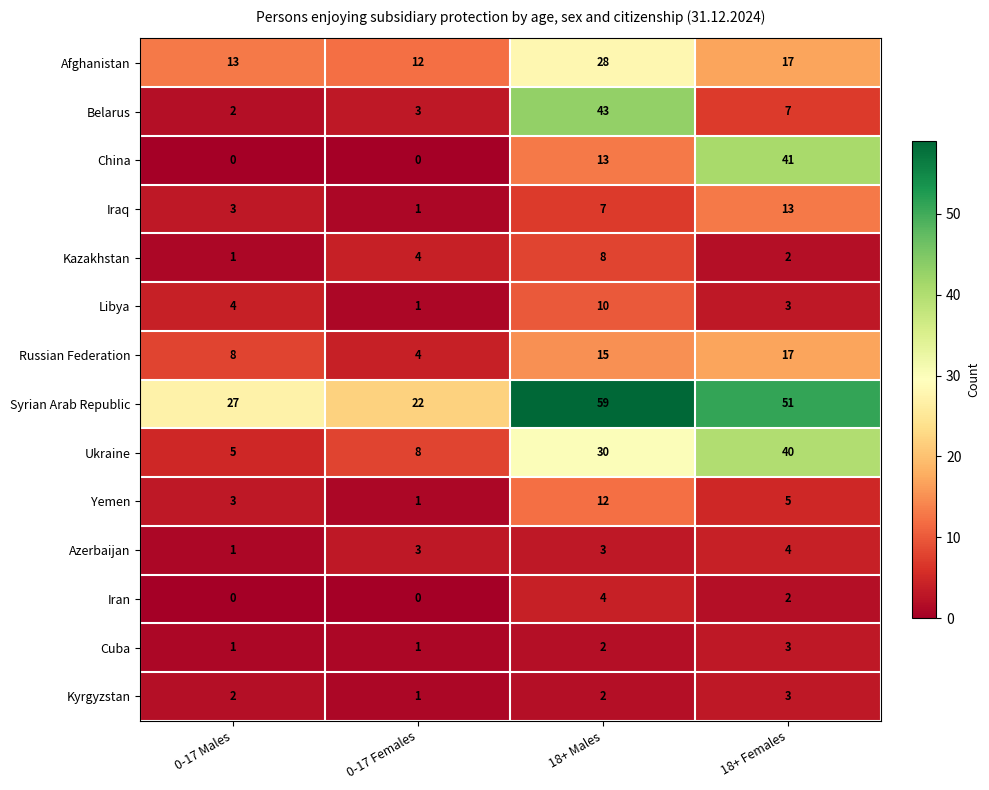

How many series are shown in this chart?

14